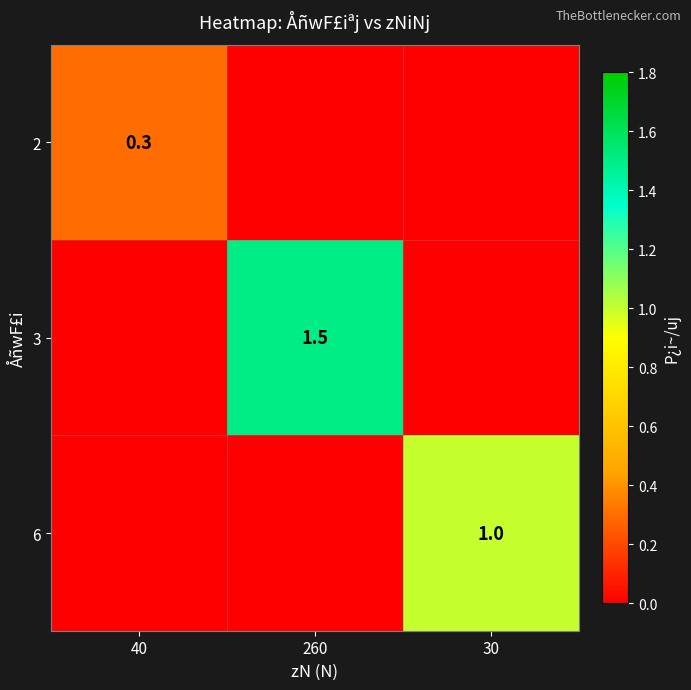

Is it true that 2 equals 0.3 at 40?

True